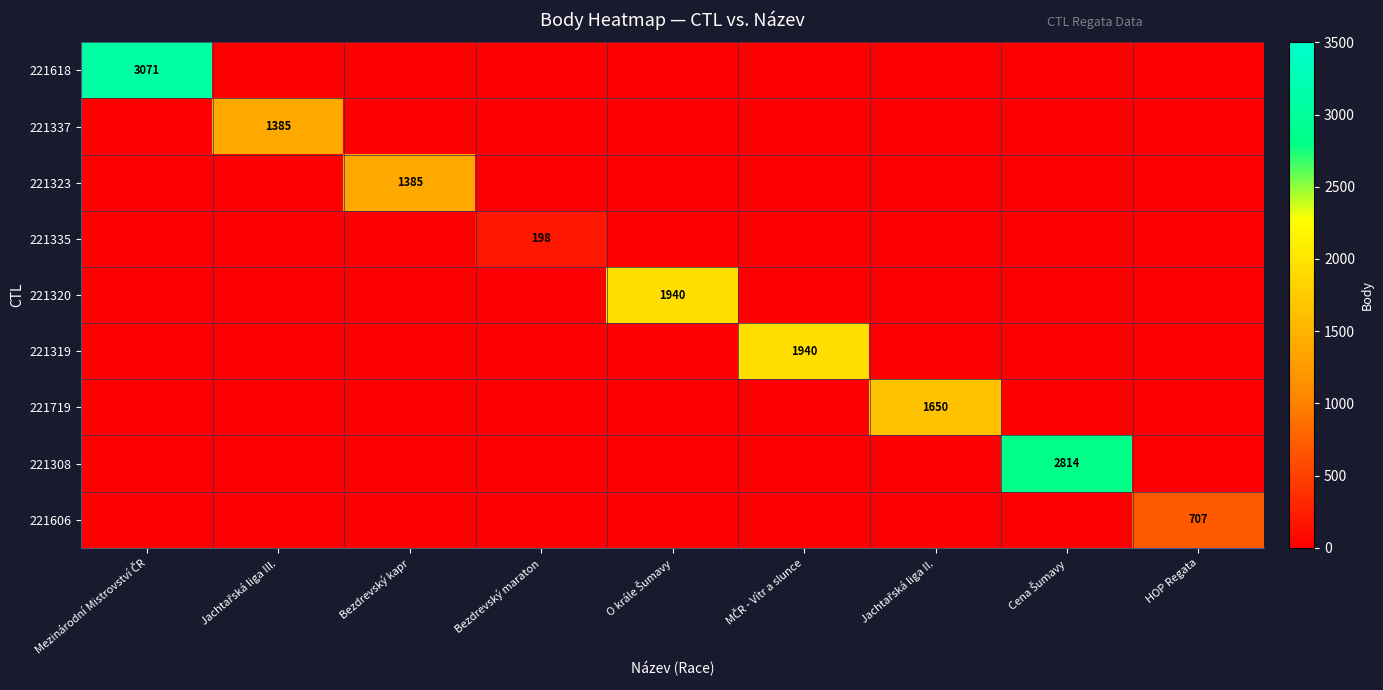

What is the difference between the highest and lowest values at O krále Šumavy?

1940